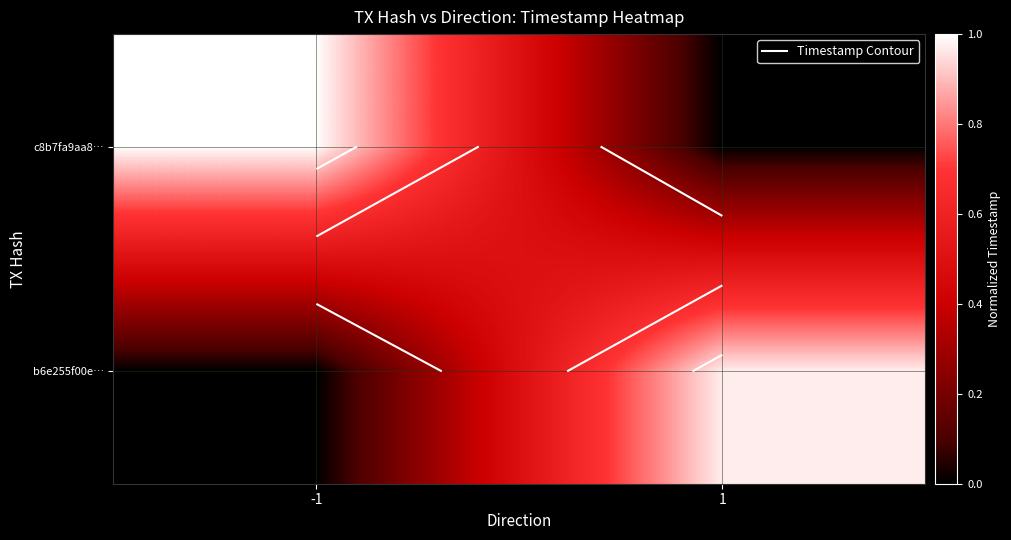

What is the spread (max minus min) of values at -1?

1.0